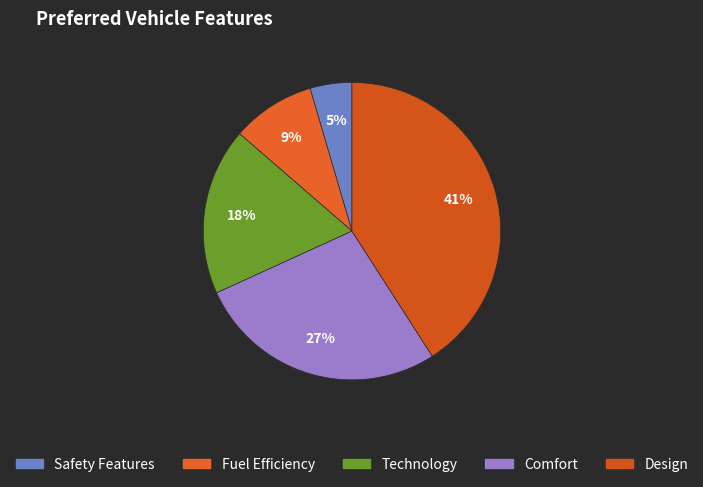

How many slices are in this pie chart?

5